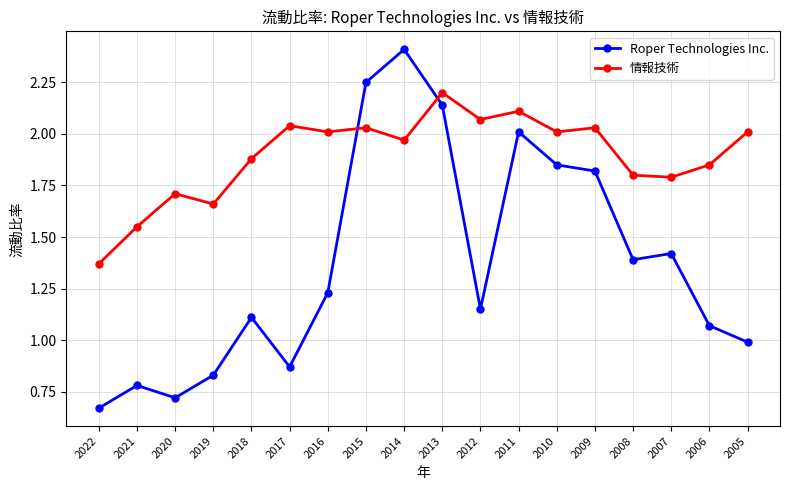

Which series ends up on top after the final intersection of Roper Technologies Inc. and 情報技術?

情報技術